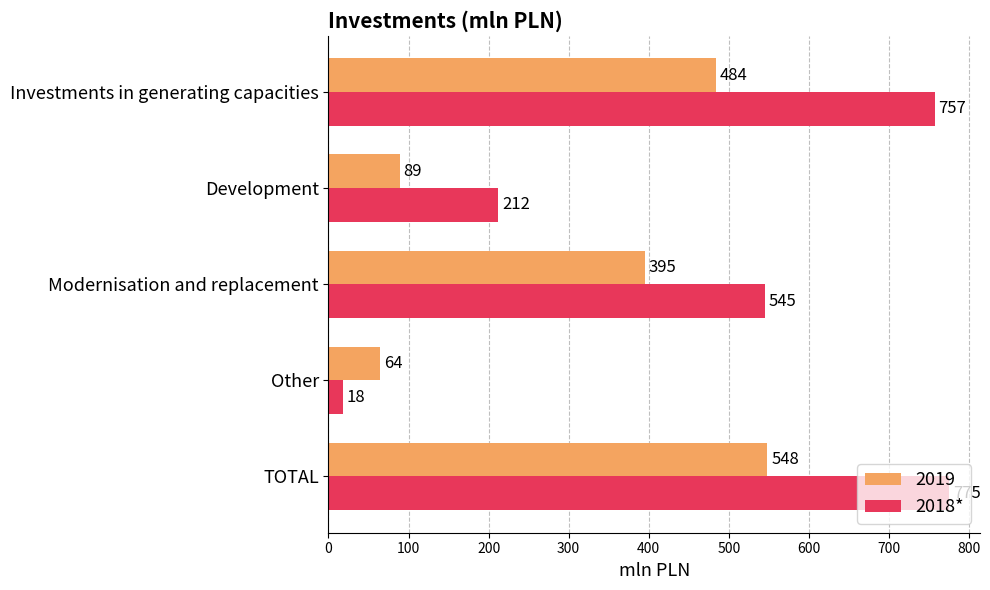

What is the lowest value of the 2019 series?

64